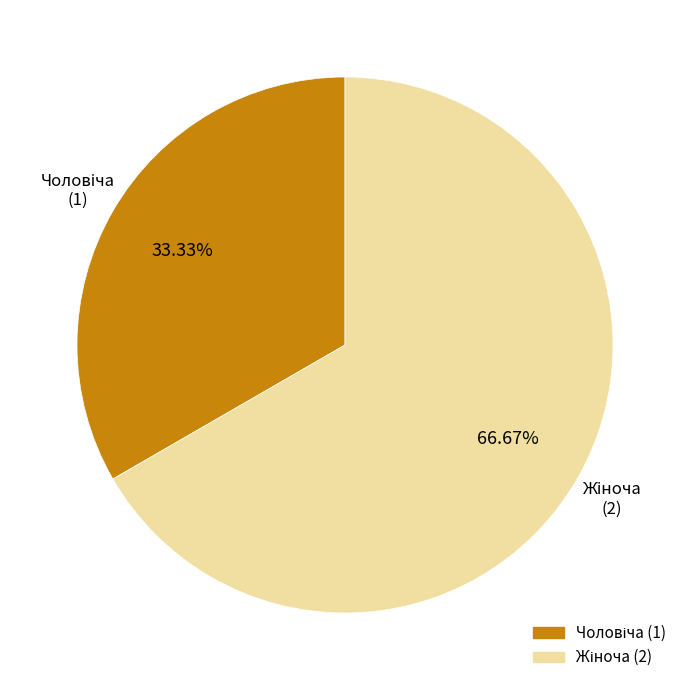

Is there any slice that represents more than half of the pie?

Yes